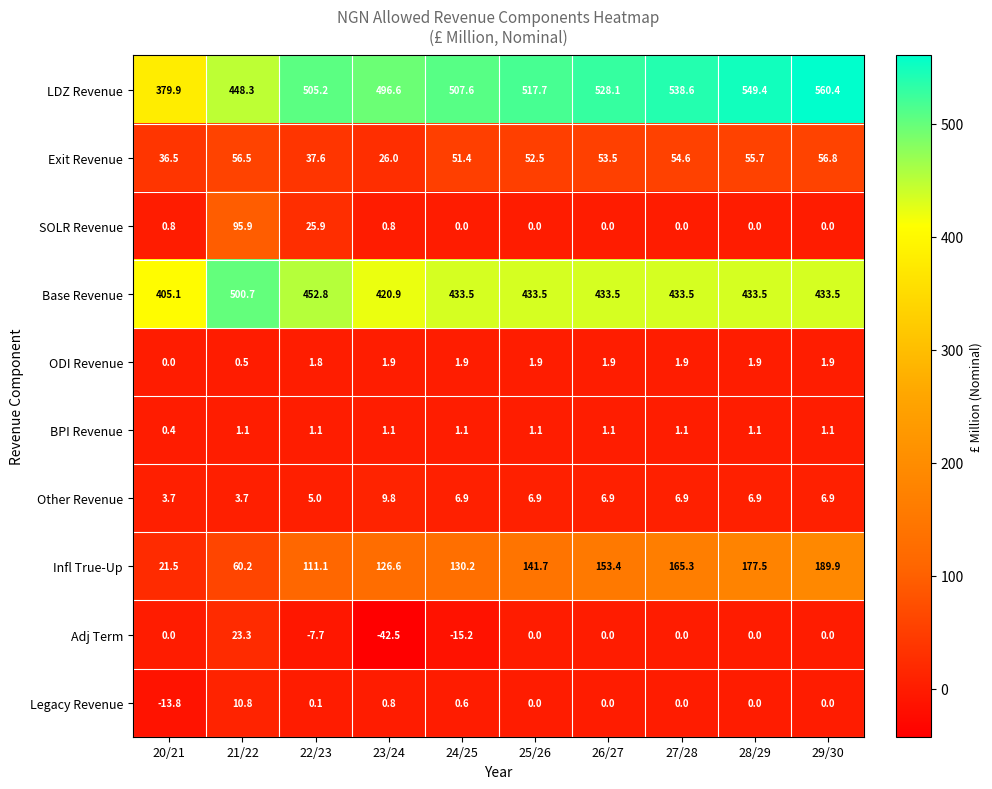

What is the approximate value of Infl True-Up at 24/25?

130.2